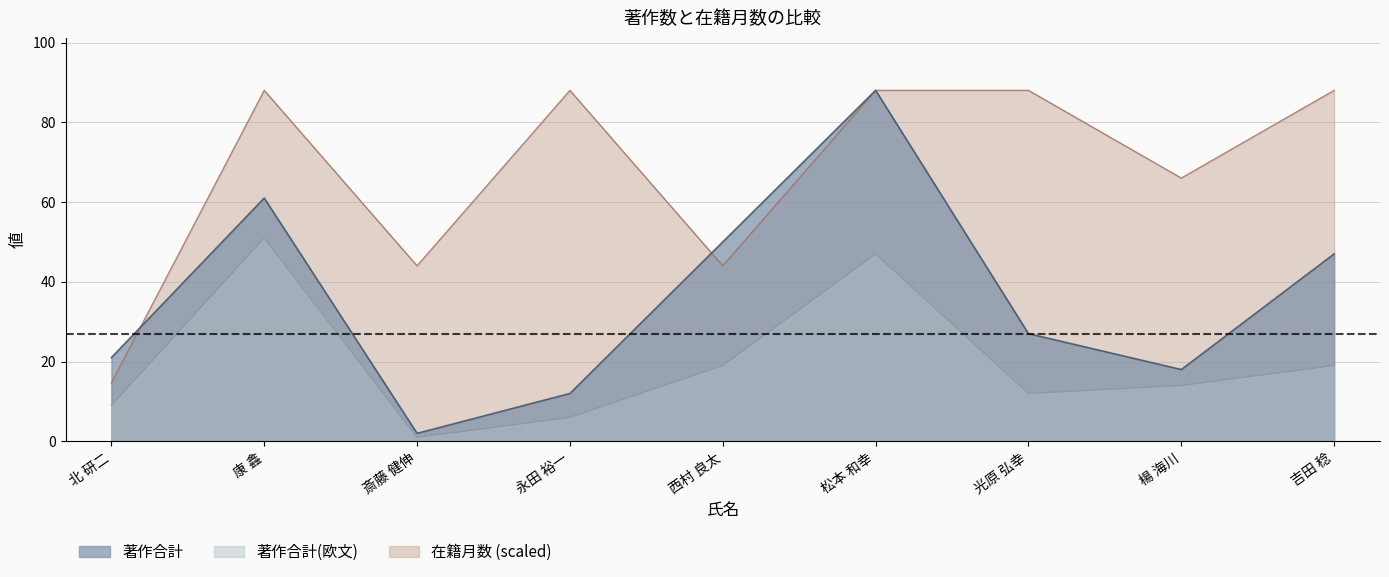

Rank the series by their maximum value, from highest to lowest.

著作合計, 在籍月数, 著作合計(欧文)